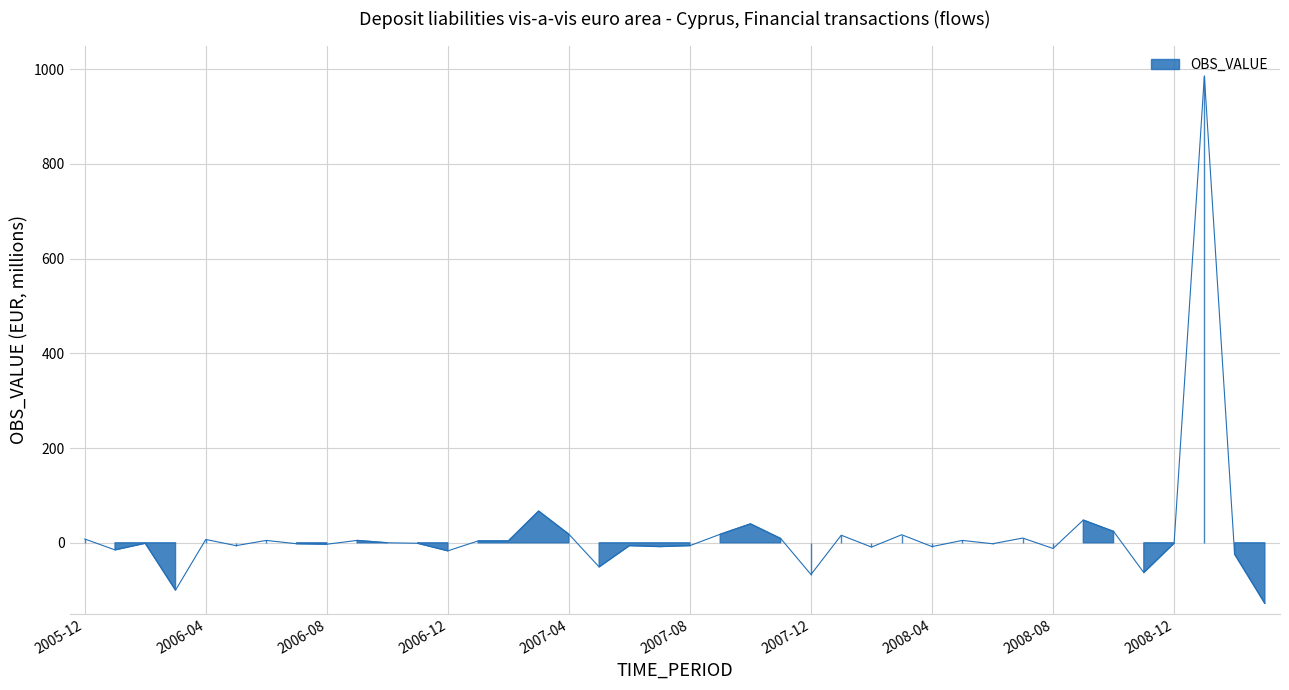

Read the value at 2008-11, to the nearest 100.

-100